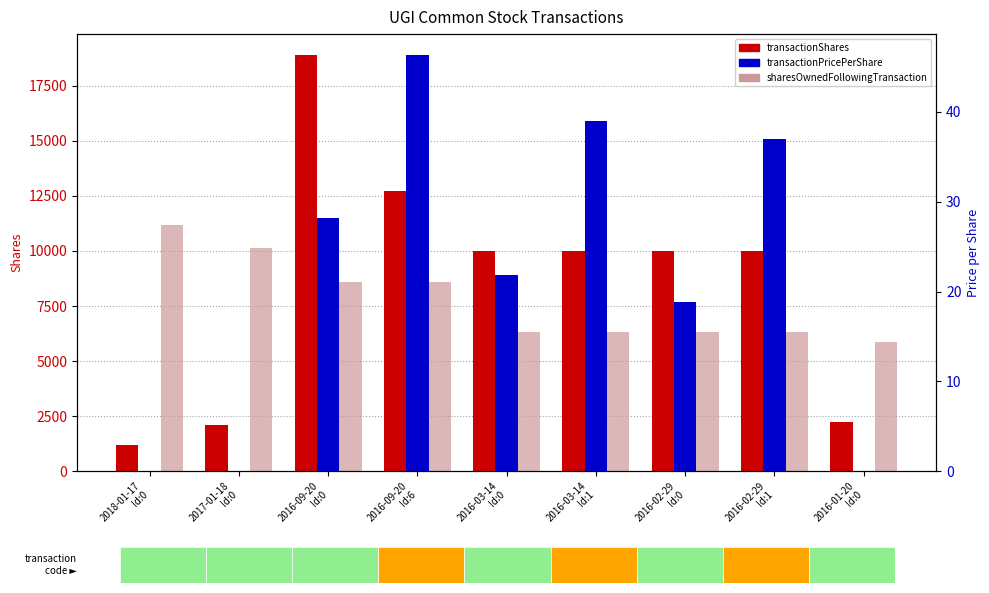

What is the difference between the second highest and second lowest values in the transactionPricePerShare series?

39.0